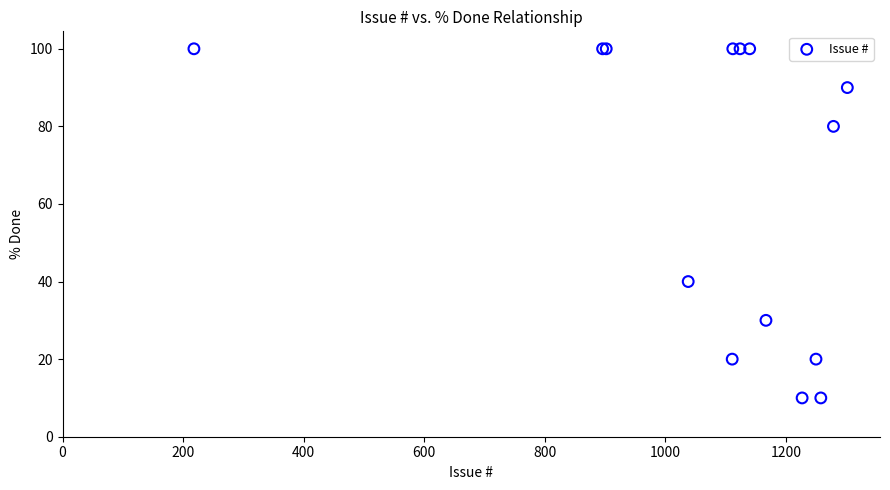

What Y value in the scatter plot is closest to 55?

40